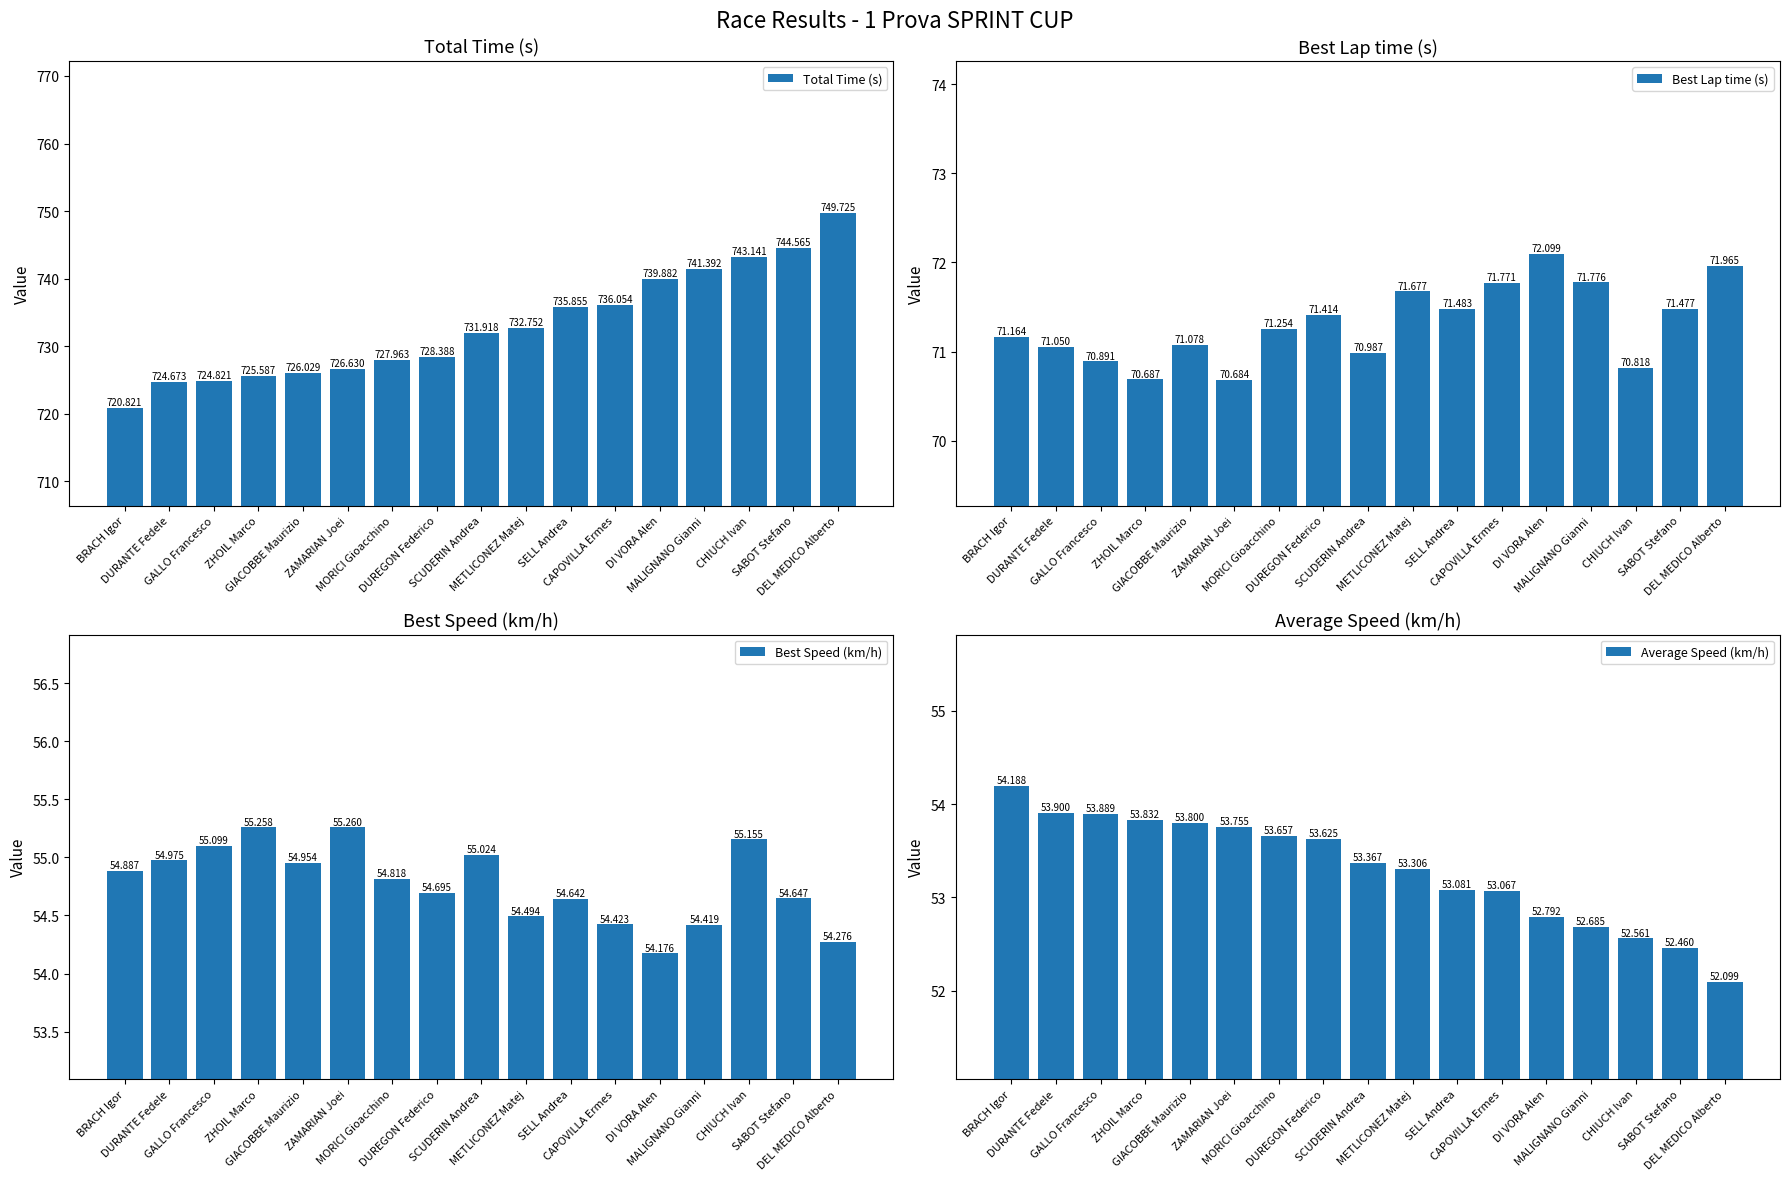

At which label is Best Lap time (s) closest to 71?

SCUDERIN Andrea